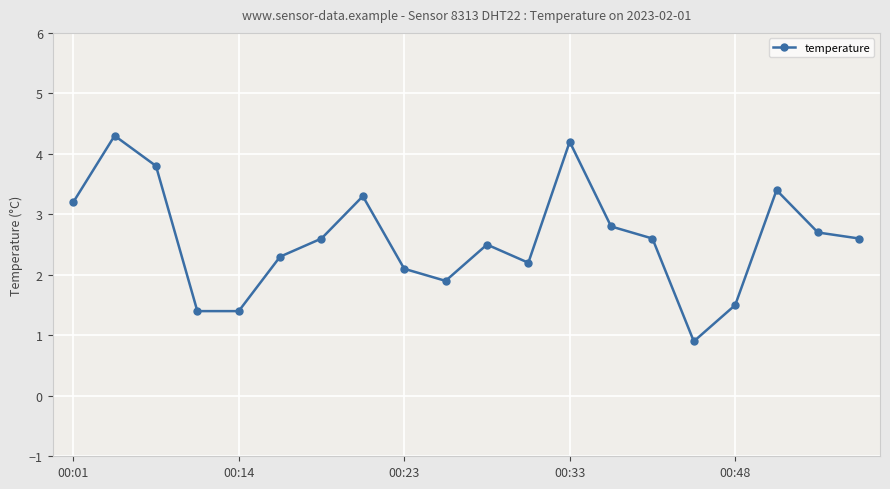

What is the value of the 16th point from the left?

0.9